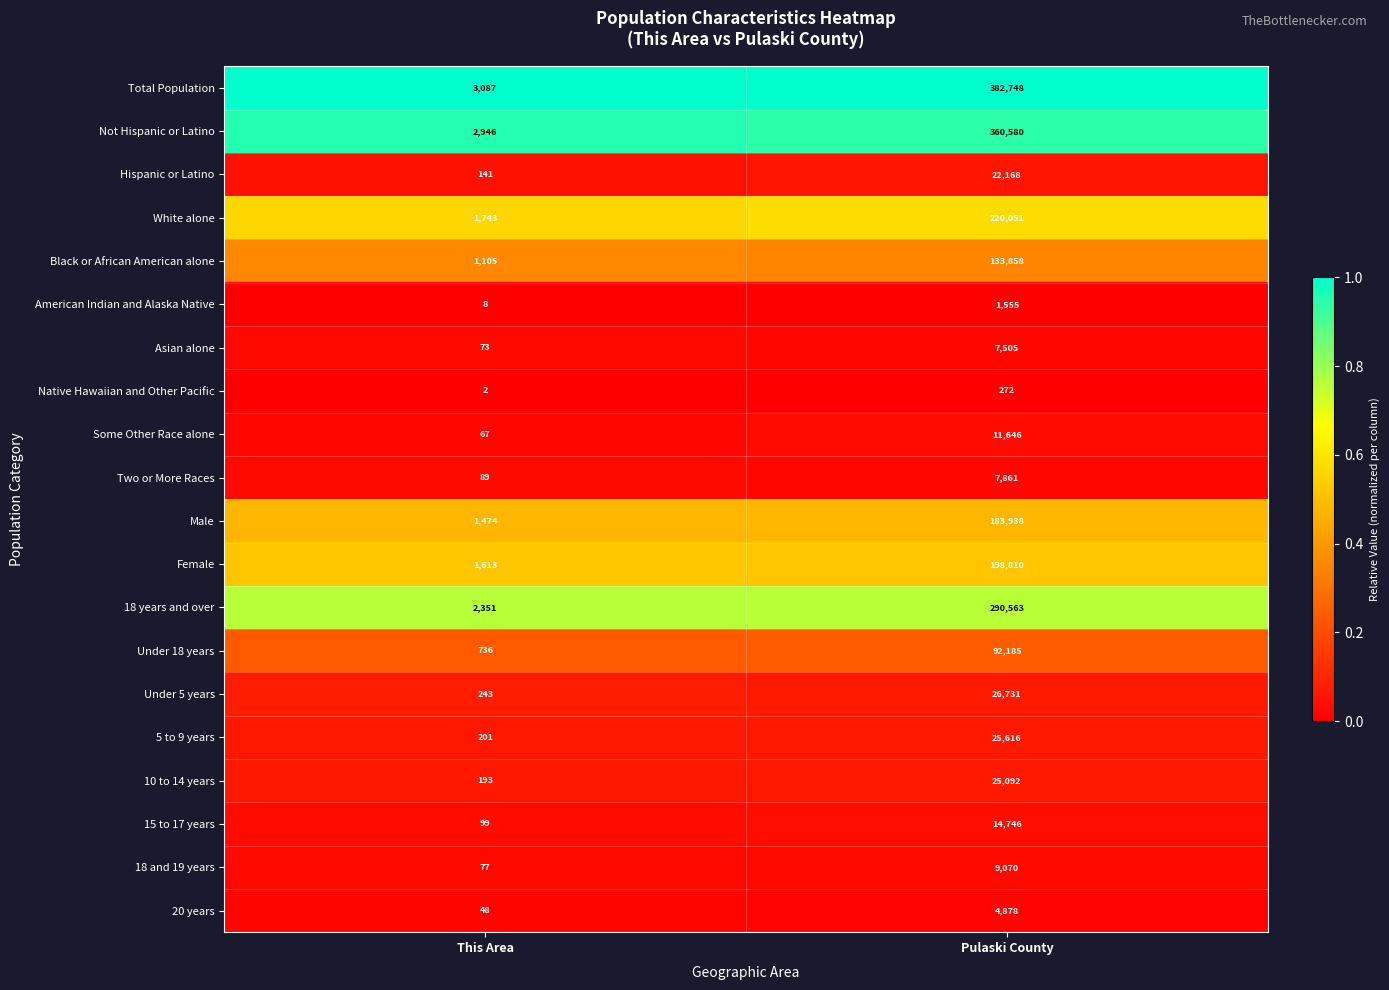

What value does the Male series have at Pulaski County, to the nearest 10?

183940